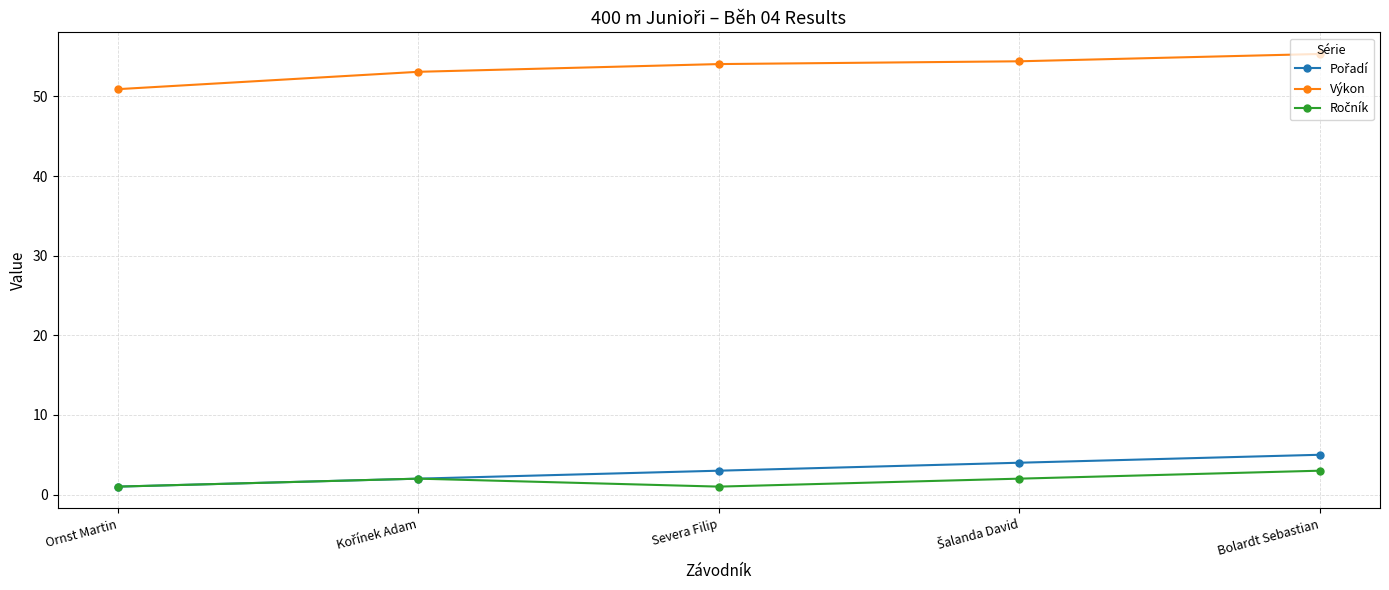

True or false: Výkon has a value of 13.1 at Bolardt Sebastian.

False